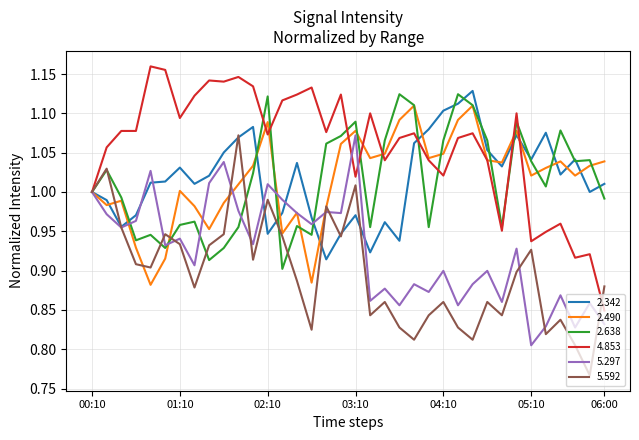

Which series has the largest total across all categories?

4.853